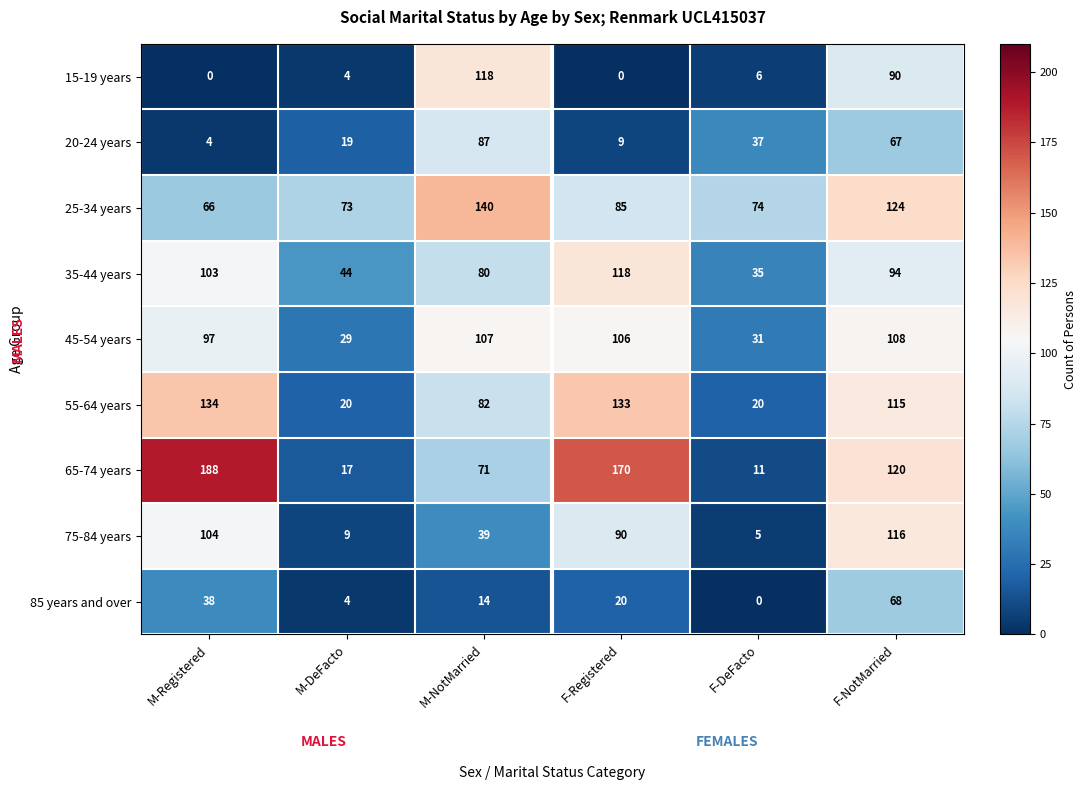

At how many categories does at least one series exceed 131?

3